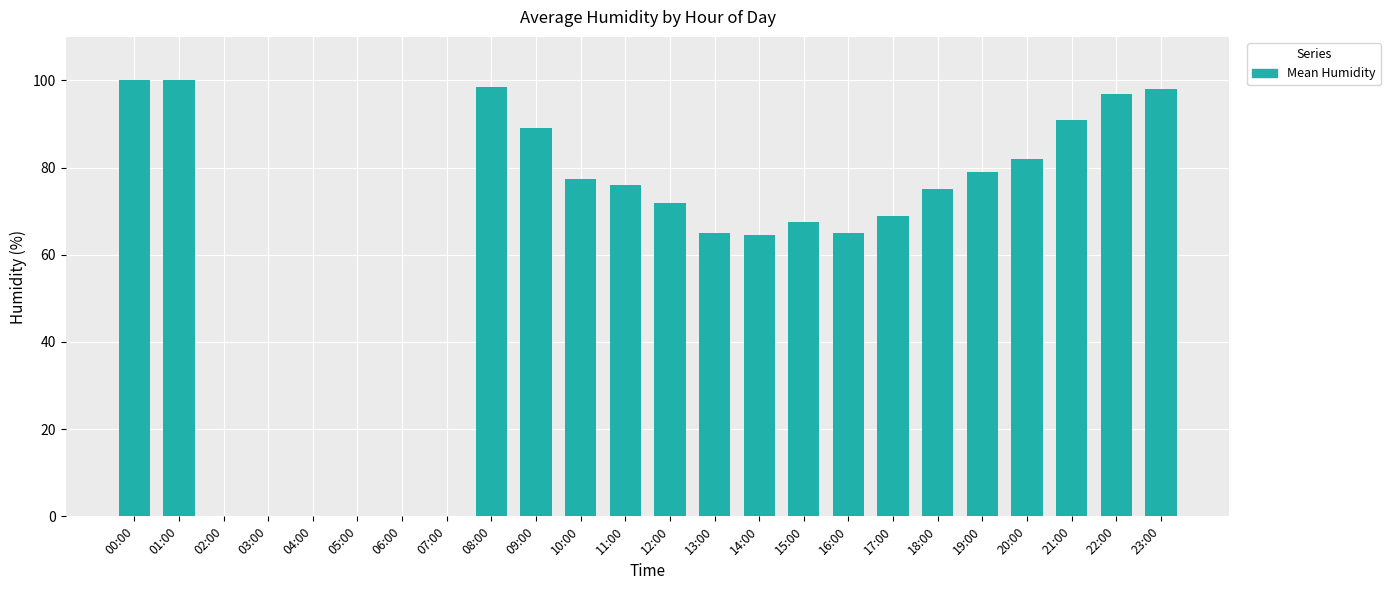

What is the sum of all values?

1466.0